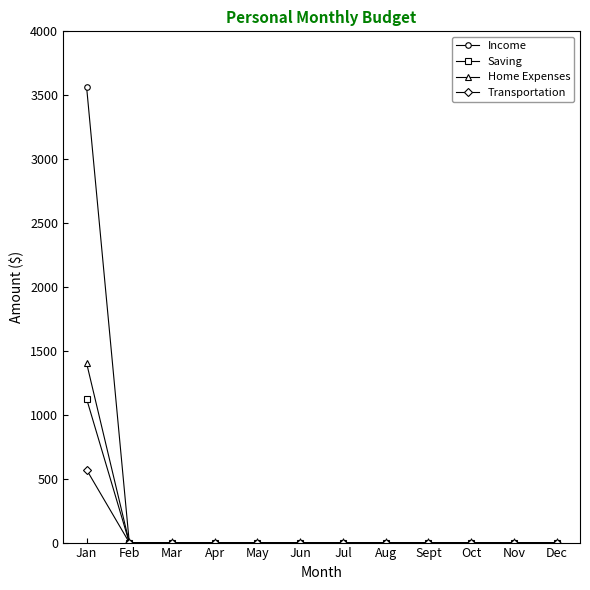

Reading left to right, extract all data points from this chart.

Income: Jan=3566	Feb=0	Mar=0	Apr=0	May=0	Jun=0	Jul=0	Aug=0	Sept=0	Oct=0	Nov=0	Dec=0
Saving: Jan=1125	Feb=0	Mar=0	Apr=0	May=0	Jun=0	Jul=0	Aug=0	Sept=0	Oct=0	Nov=0	Dec=0
Home Expenses: Jan=1405	Feb=0	Mar=0	Apr=0	May=0	Jun=0	Jul=0	Aug=0	Sept=0	Oct=0	Nov=0	Dec=0
Transportation: Jan=570	Feb=0	Mar=0	Apr=0	May=0	Jun=0	Jul=0	Aug=0	Sept=0	Oct=0	Nov=0	Dec=0